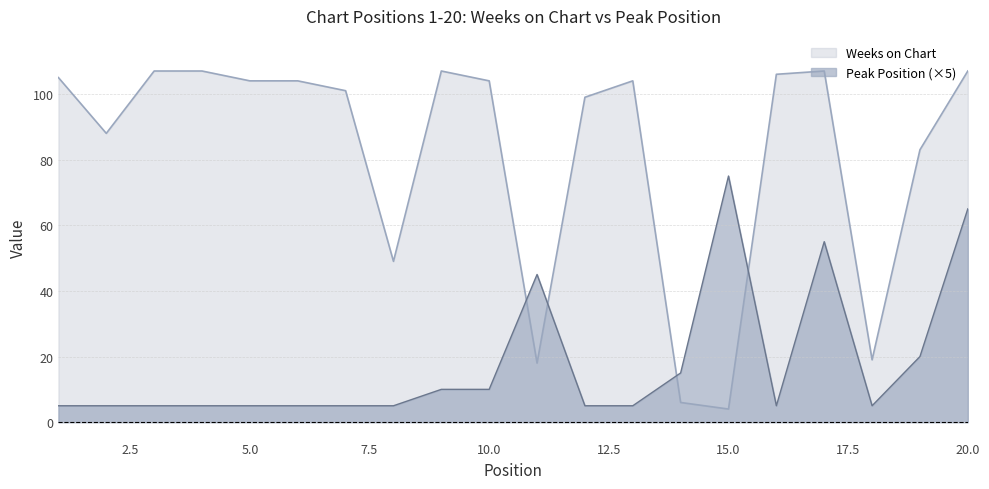

How many series are shown in this chart?

2